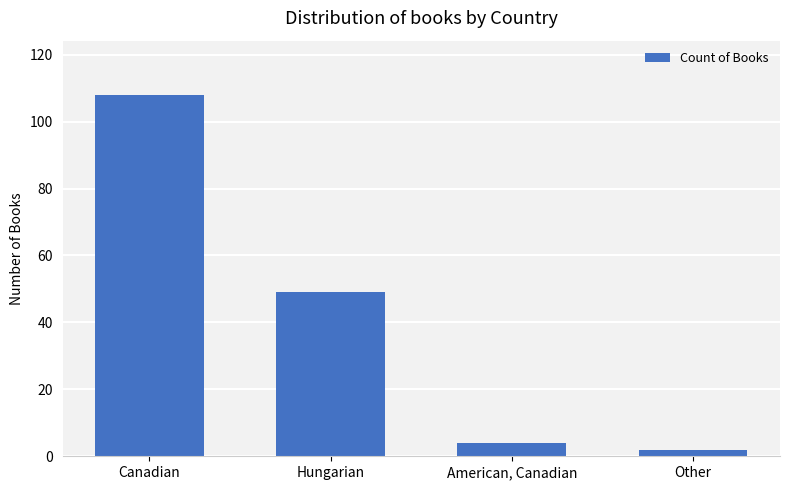

Is it true that the value at Hungarian is 49?

True